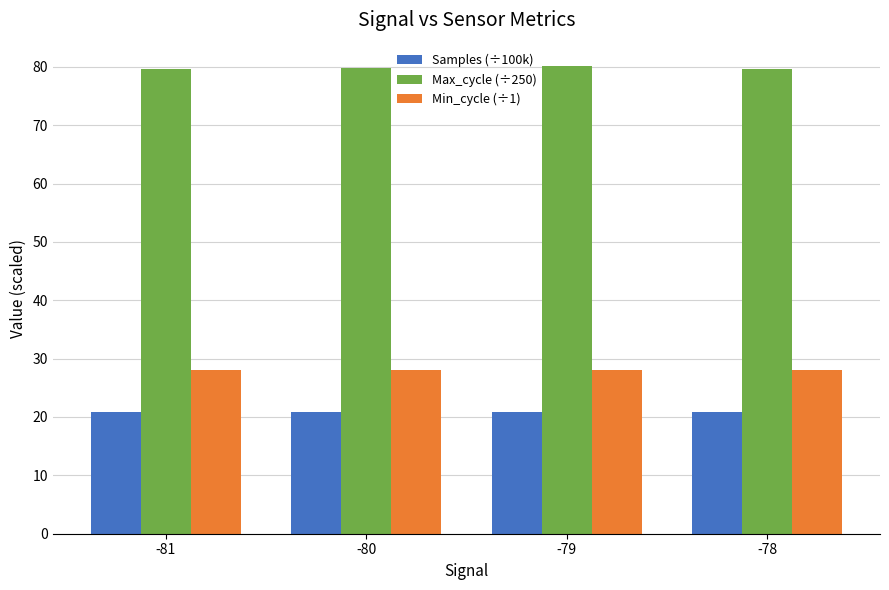

Is it true that Max_cycle (÷250) equals 35.0 at -79?

False